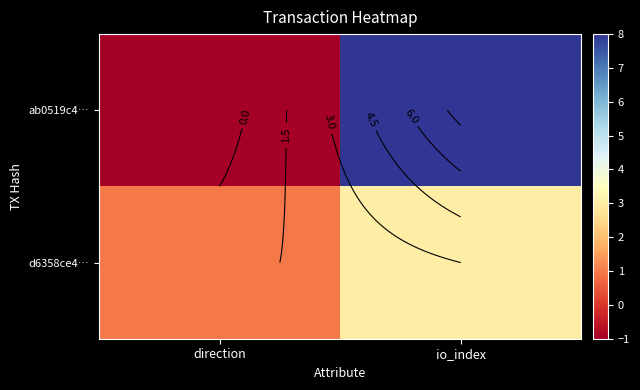

Which series has the widest spread of values?

ab0519c4…